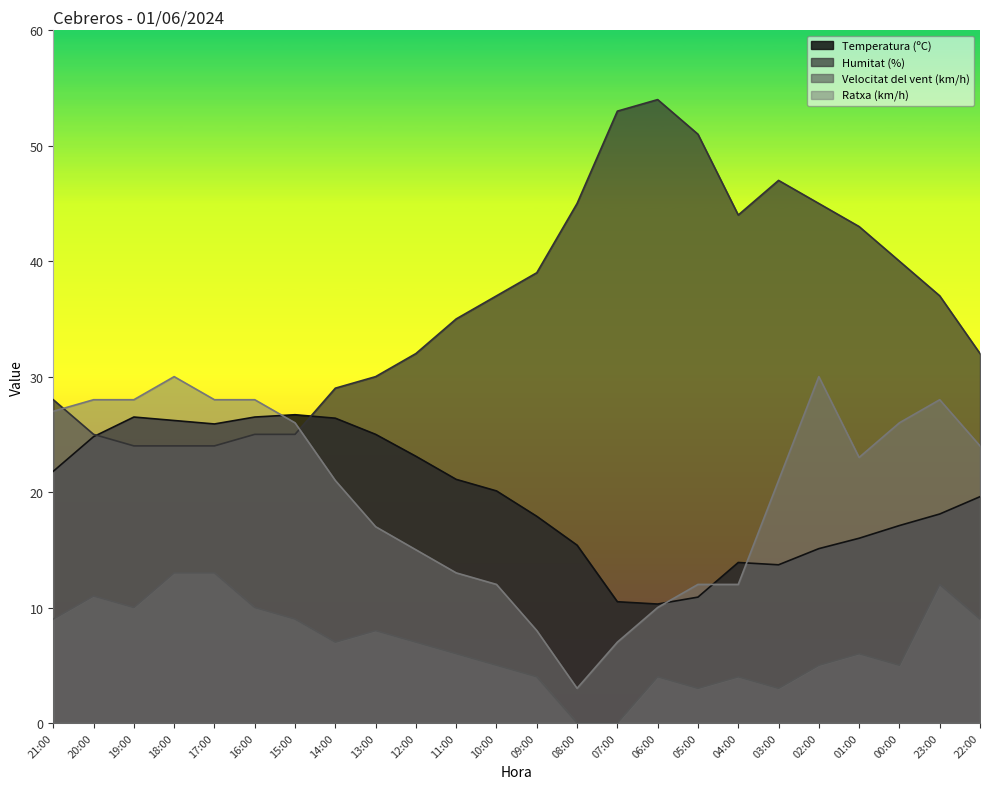

Where does the Humitat (%) series first go above 37?

09:00